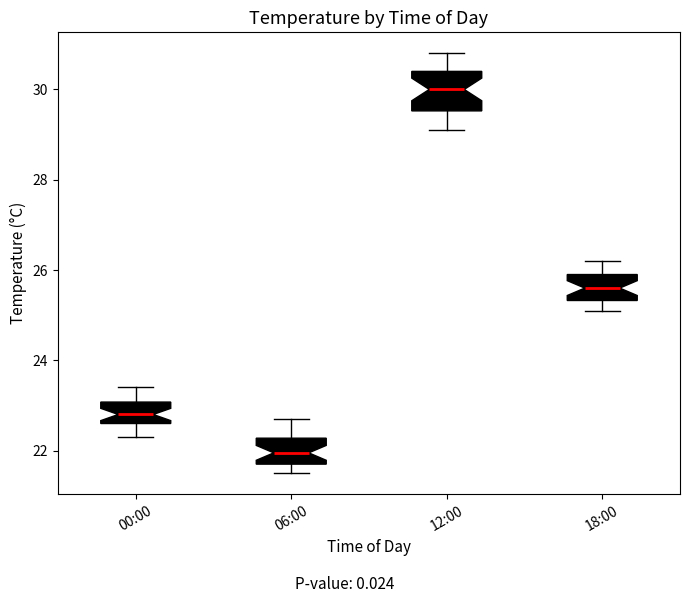

Reading left to right, transcribe this box plot: for each box, give where its median line is, the range the box spans, and where its two whiskers end, as read against the y-axis. The values are not printed on the chart, so give them approximately, as read against the axis.

00:00: median 22.8, box 22.6 to 23.0, whiskers 22.4 to 23.4
06:00: median 22.0, box 21.8 to 22.2, whiskers 21.6 to 22.8
12:00: median 30.0, box 29.6 to 30.4, whiskers 29.2 to 30.8
18:00: median 25.6, box 25.4 to 26.0, whiskers 25.2 to 26.2